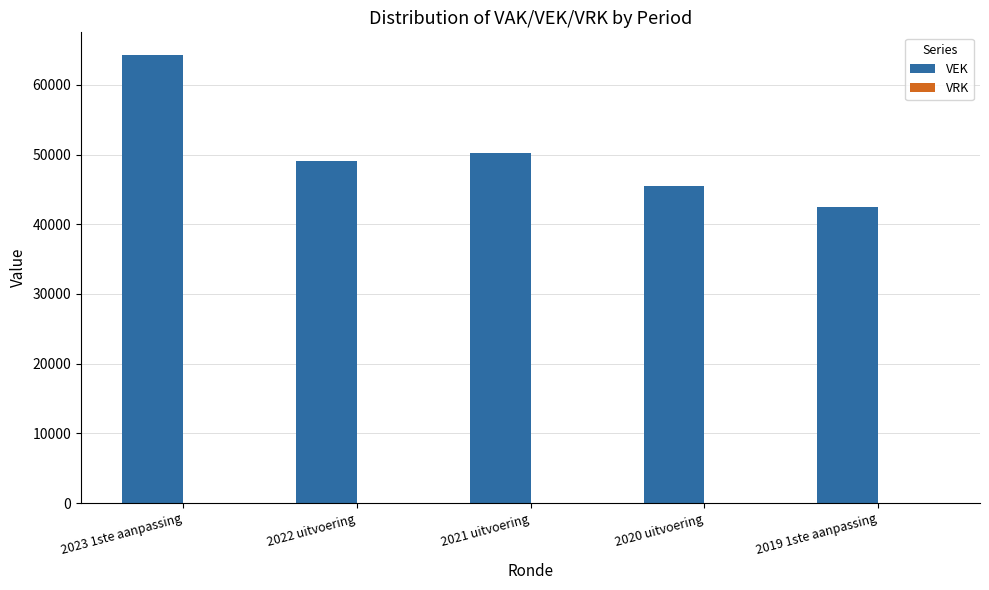

Between 2019 1ste aanpassing and 2022 uitvoering, which is larger?

2022 uitvoering